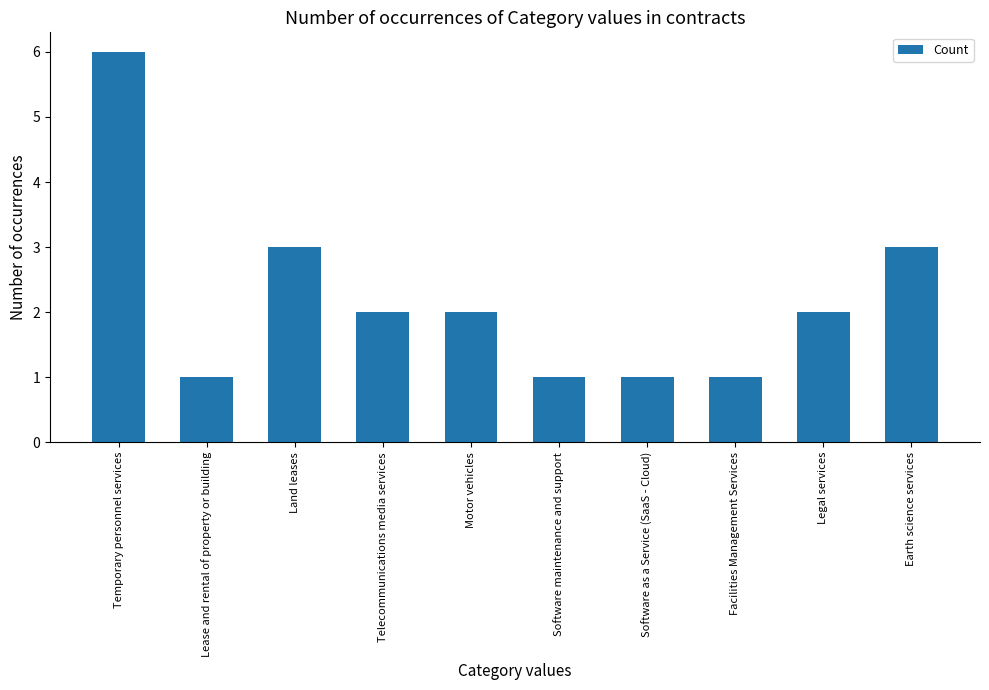

What is the difference between the maximum and minimum values?

5